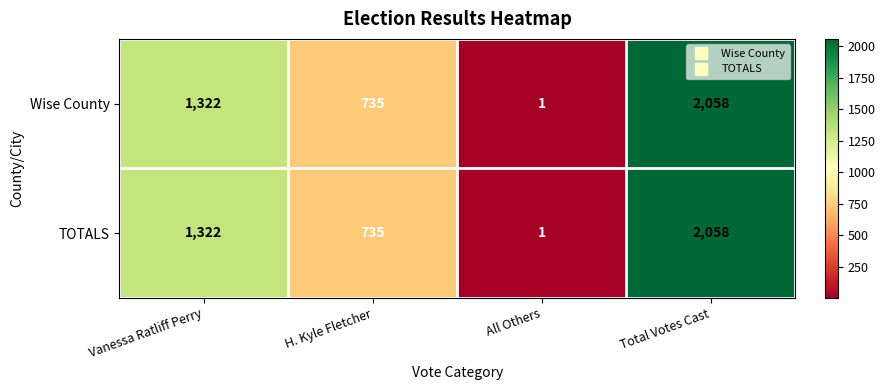

List the labels in order of TOTALS value, largest first.

Total Votes Cast, Vanessa Ratliff Perry, H. Kyle Fletcher, All Others